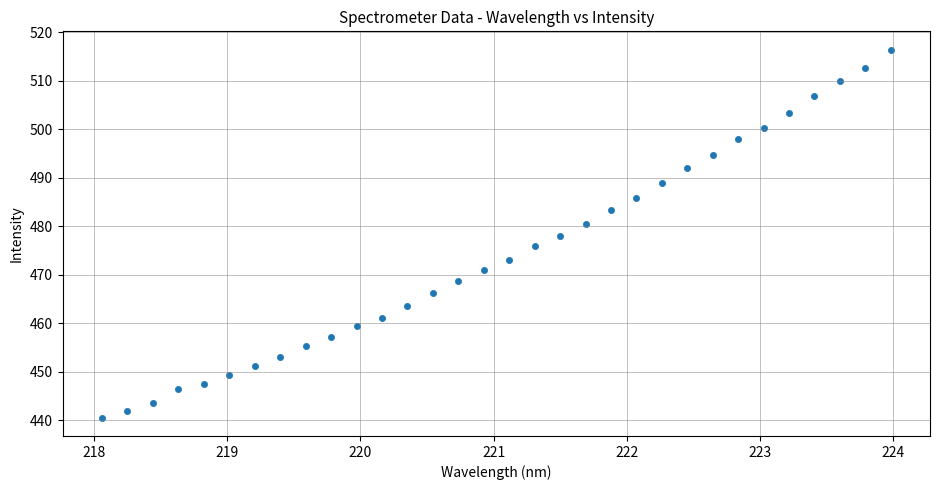

What is the range of X values (max minus min)?

5.9